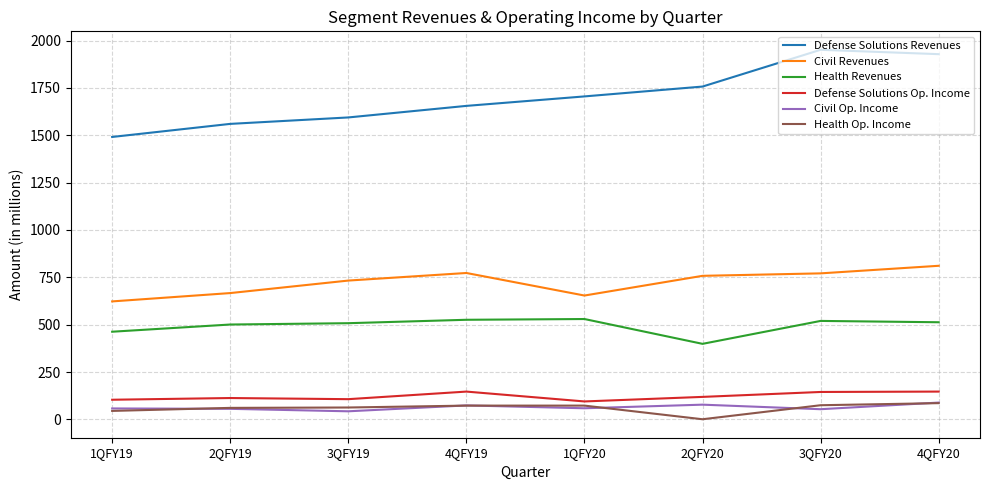

The value of Civil Op. Income at 3QFY20 is 54. True or false?

True